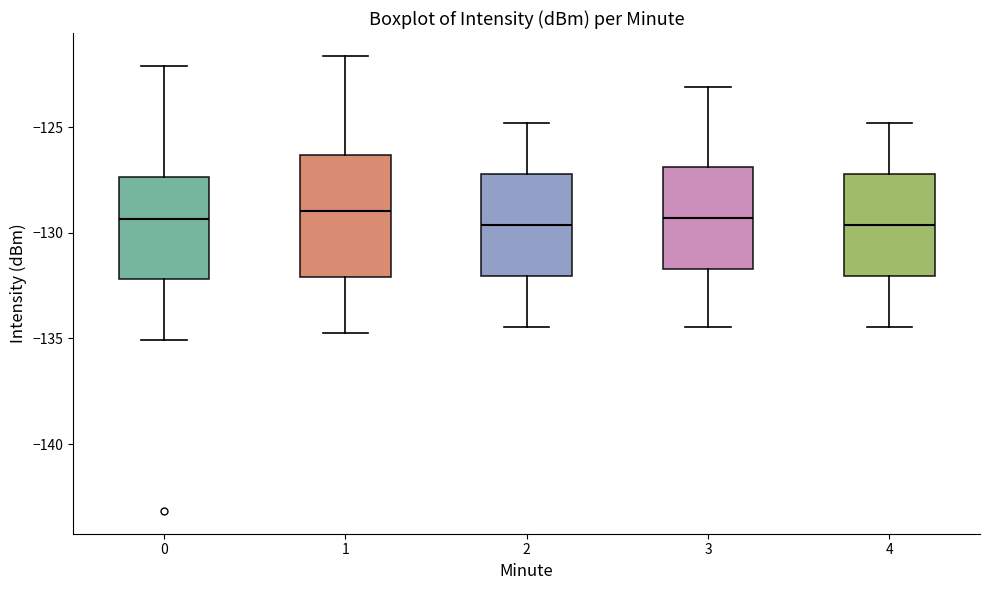

Comparing the boxes themselves (not the whiskers), which one is the tallest?

1